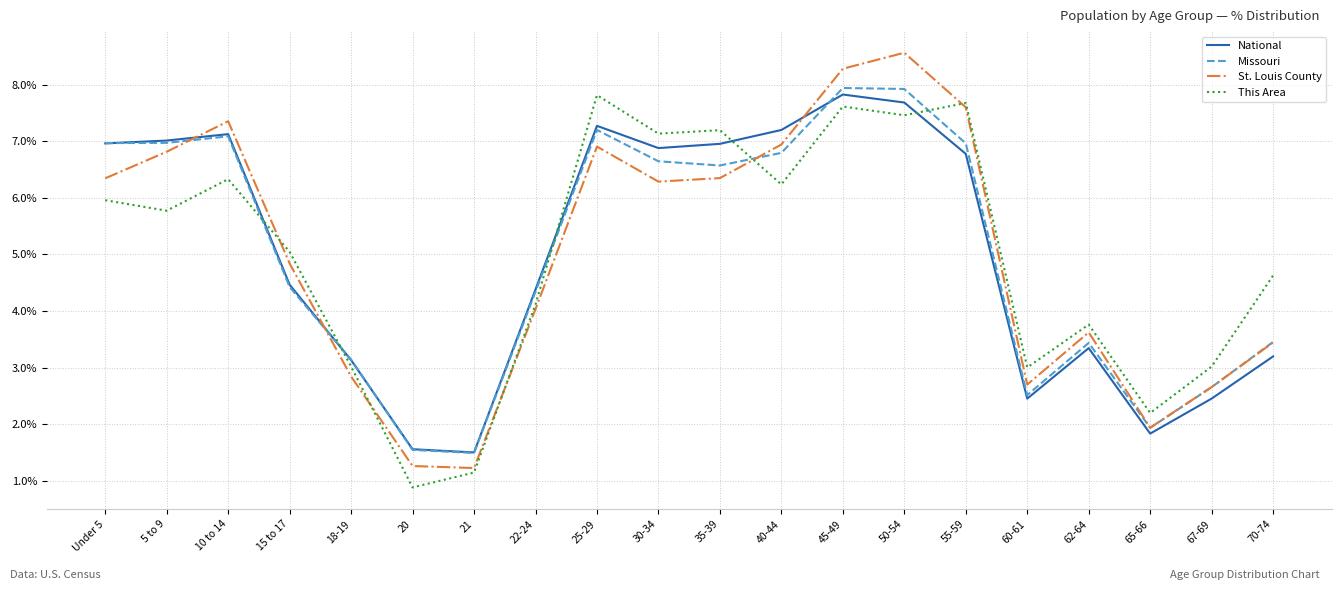

True or false: This Area has more than 2 points higher than both neighbors.

True